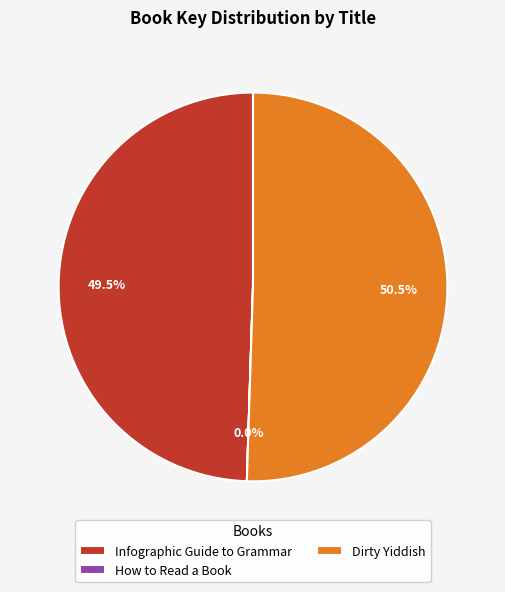

Does Dirty Yiddish represent more than half of the total?

Yes